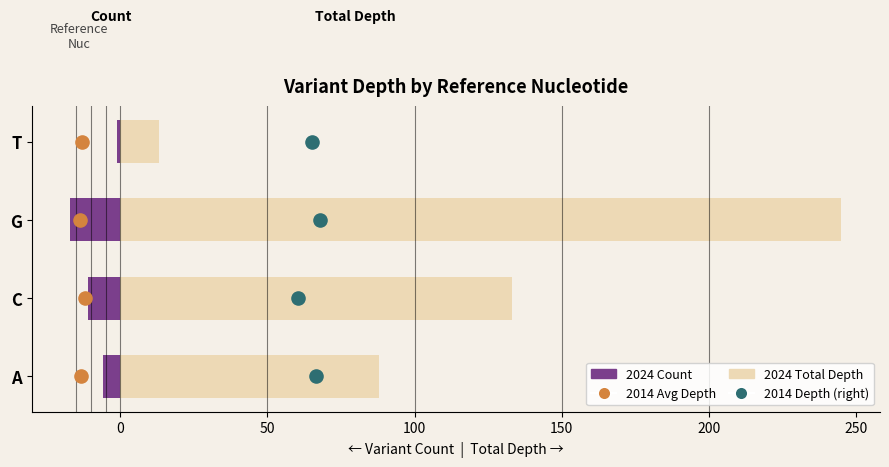

At how many categories does at least one series exceed 61?

3